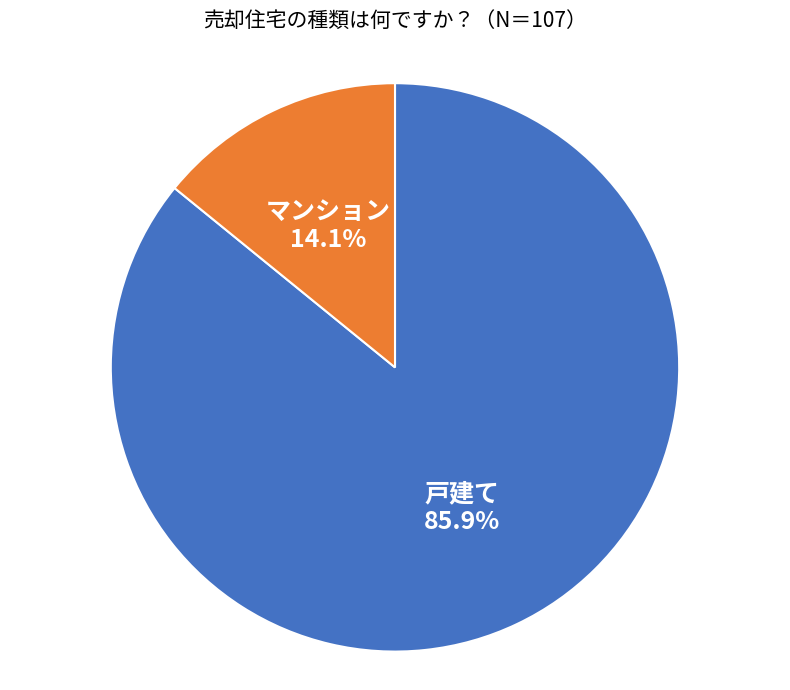

What portion of the pie excludes 戸建て?

14.1%